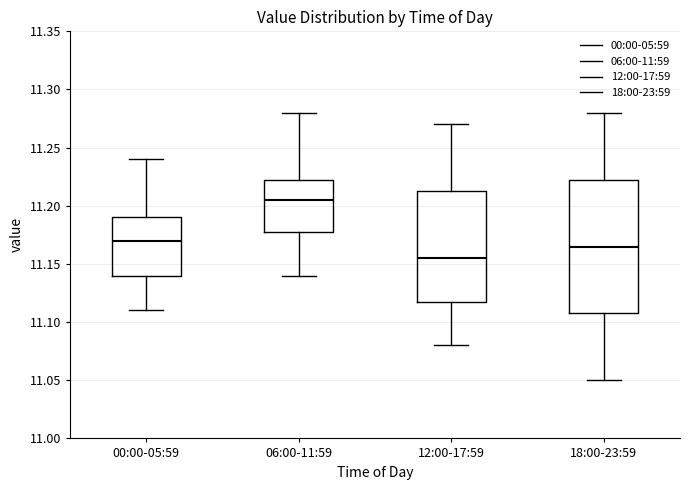

Which box's median line is the lowest?

12:00-17:59